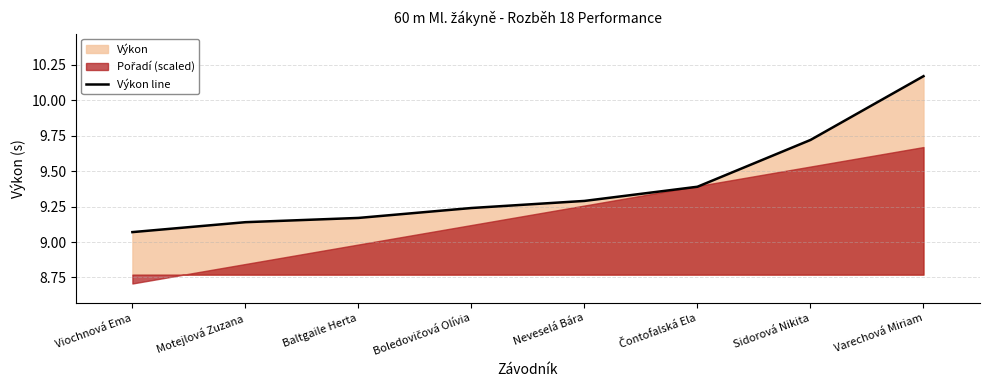

Which has a higher value, Neveselá Bára or Viochnová Ema?

Neveselá Bára